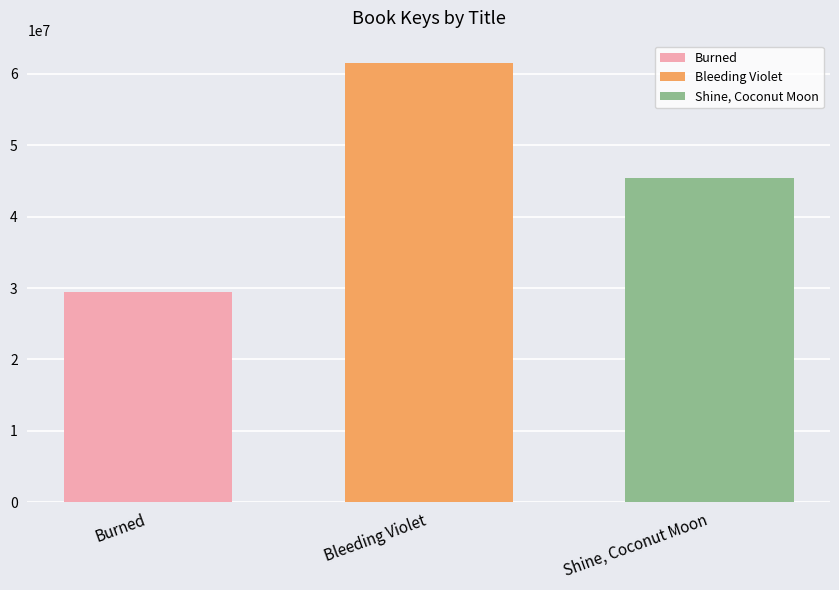

Count the number of data series in this chart.

3